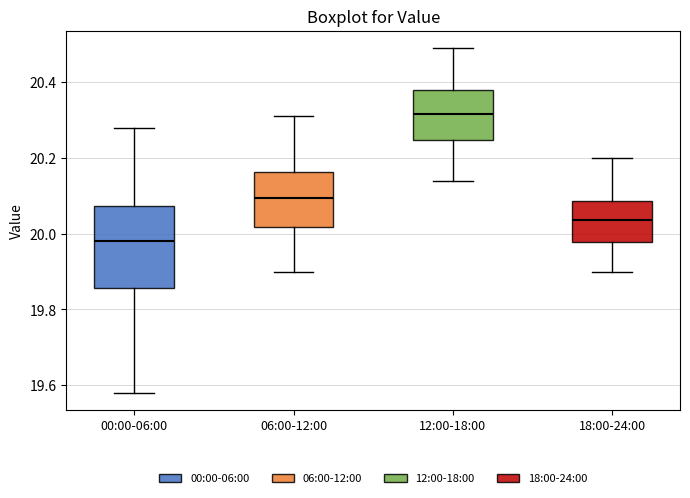

Reading left to right, transcribe this box plot: for each box, give where its median line is, the range the box spans, and where its two whiskers end, as read against the y-axis. The values are not printed on the chart, so give them approximately, as read against the axis.

00:00-06:00: median 19.98, box 19.86 to 20.08, whiskers 19.58 to 20.28
06:00-12:00: median 20.10, box 20.02 to 20.16, whiskers 19.90 to 20.32
12:00-18:00: median 20.32, box 20.24 to 20.38, whiskers 20.14 to 20.50
18:00-24:00: median 20.04, box 19.98 to 20.08, whiskers 19.90 to 20.20